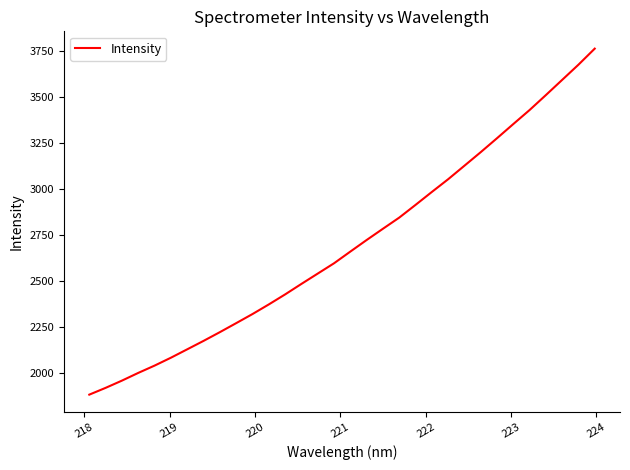

What is the greatest value displayed?

3761.8